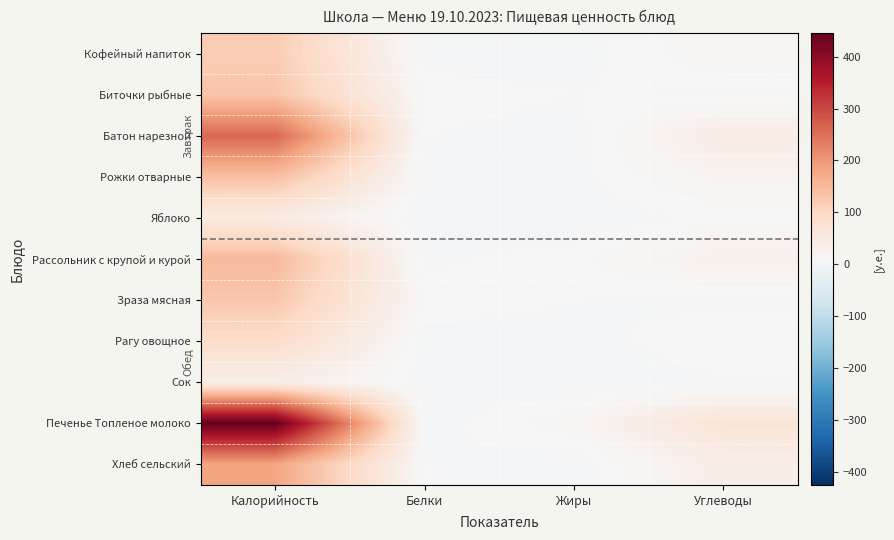

What is the total value across all series at Калорийность?

1721